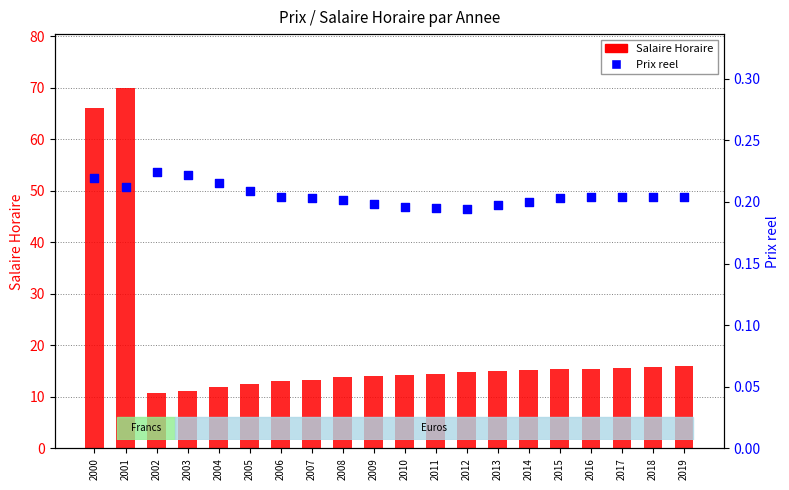

Which series contains the lowest Y value?

Prix reel